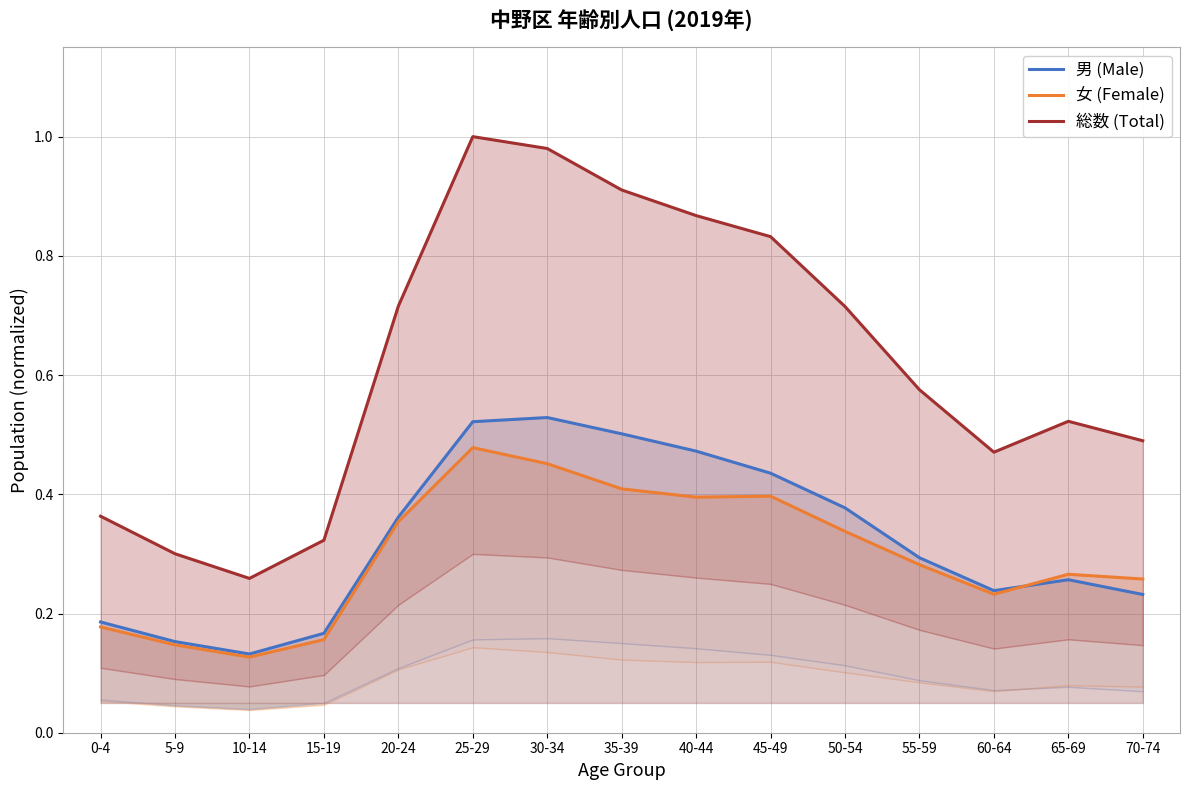

What is the minimum value for 女 (Female)?

0.1